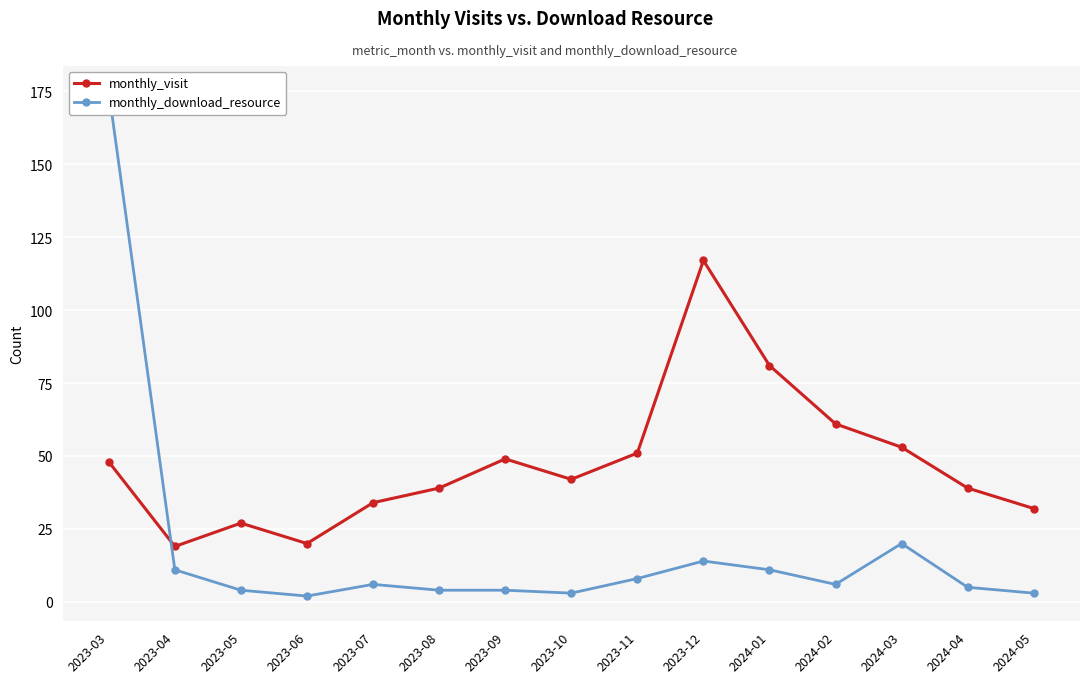

At which label does monthly_visit reach its minimum?

2023-04